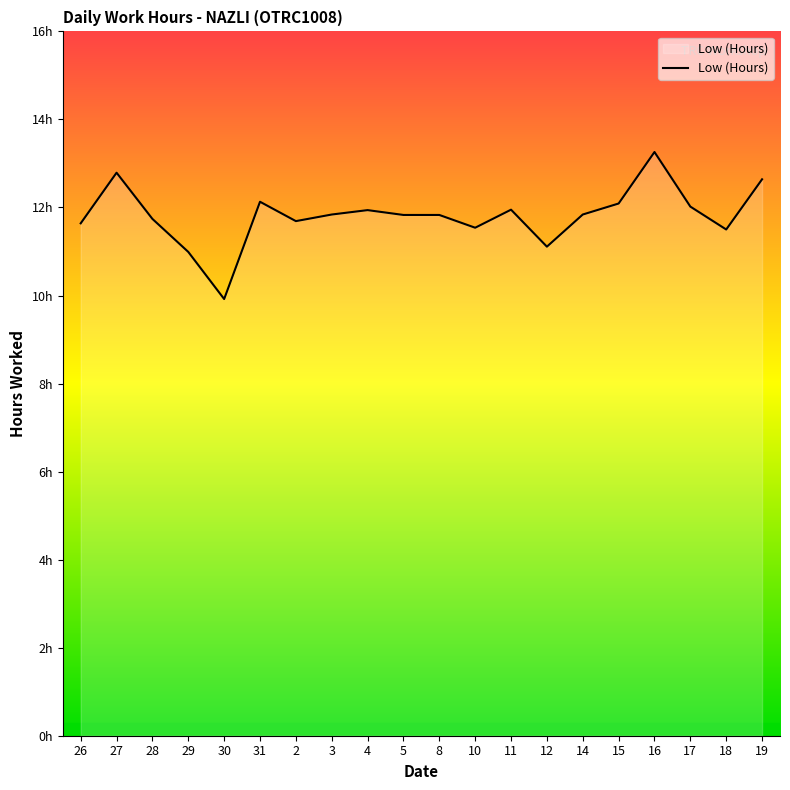

What value does the data have at 3?

11.8